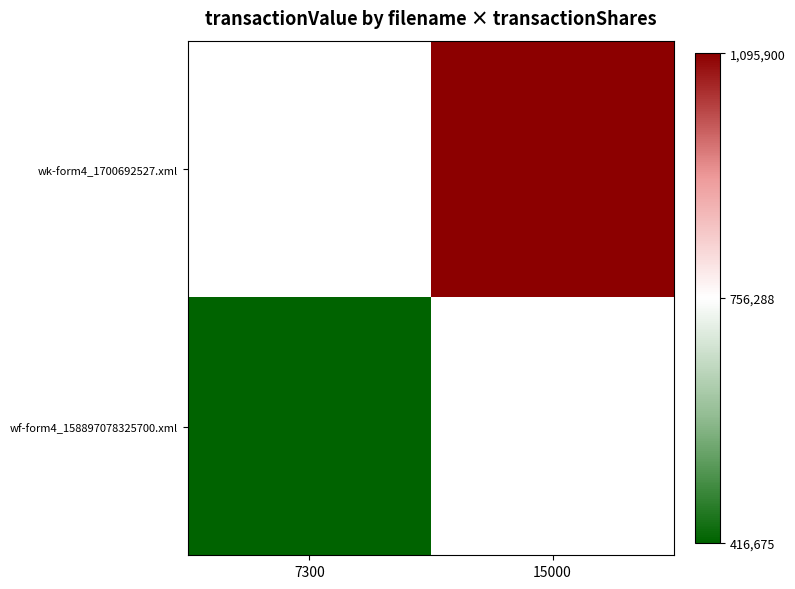

Is the value of wf-form4_158897078325700.xml at 15000 greater than the value of wk-form4_1700692527.xml at 15000?

No